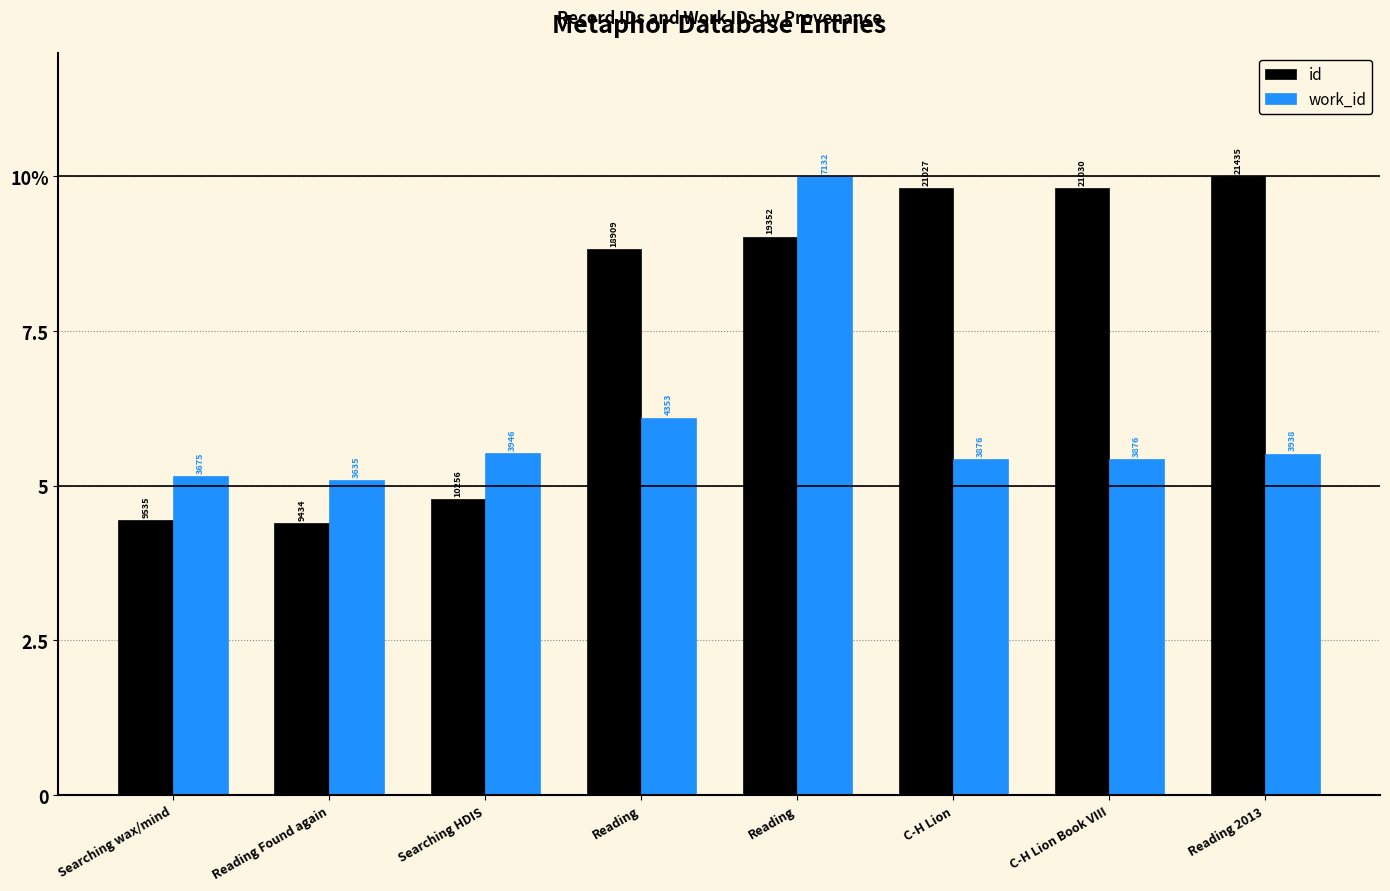

Reading left to right, extract all data points from this chart.

id: 4.4	4.4	4.8	8.8	9.0	9.8	9.8	10.0
work_id: 5.2	5.1	5.5	6.1	10.0	5.4	5.4	5.5